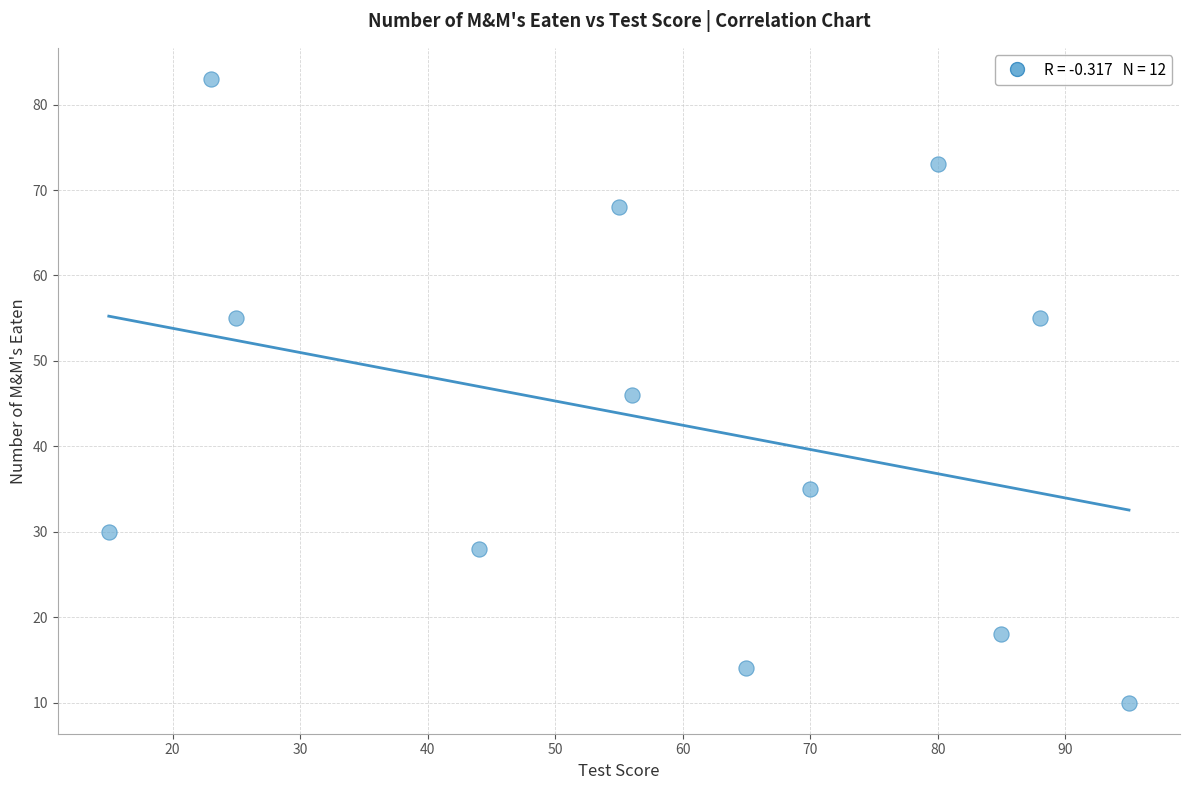

What is the average Y value?

43